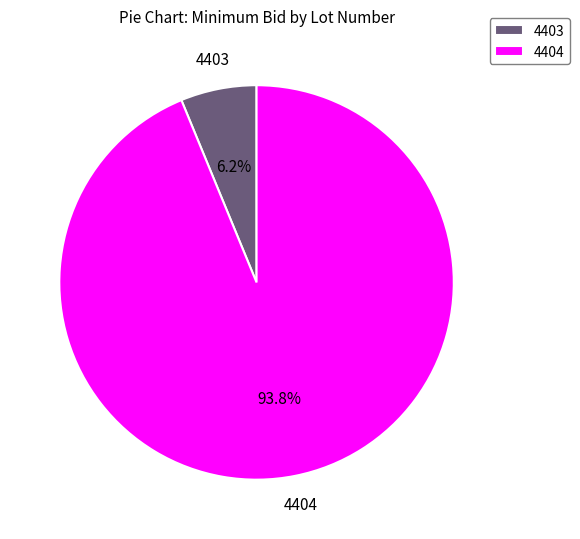

Is it true that 4404 is 94% of the pie?

True